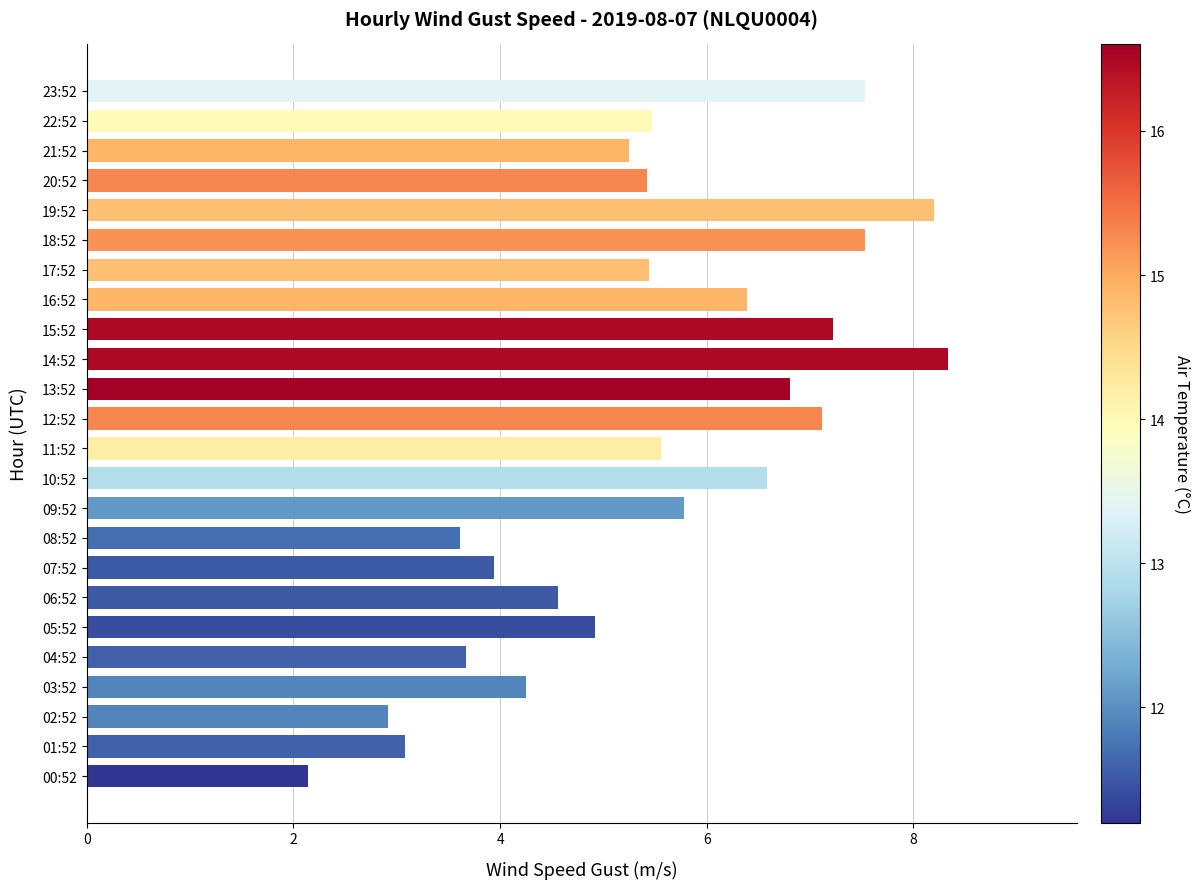

What is the change in value from 06:52 to 12:52?

+2.6